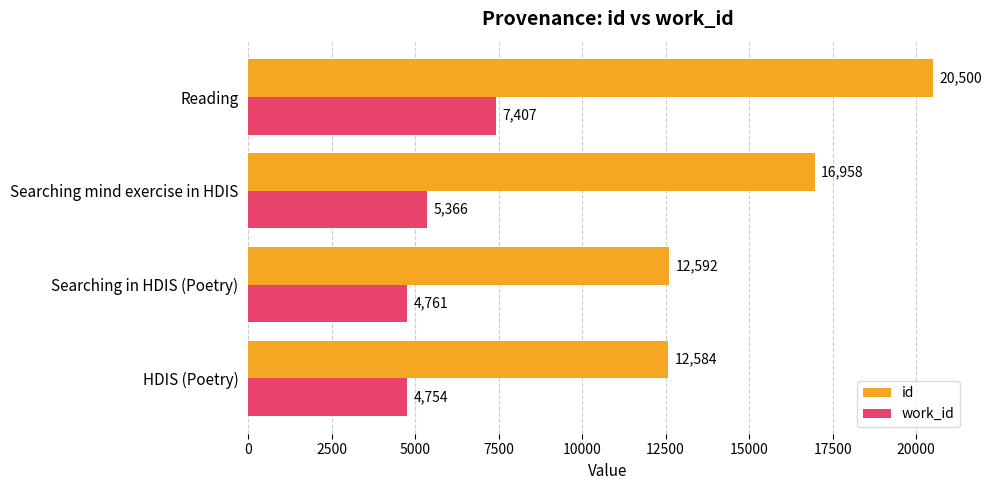

What is the sum of the work_id values at Searching mind exercise in HDIS and HDIS (Poetry)?

10120